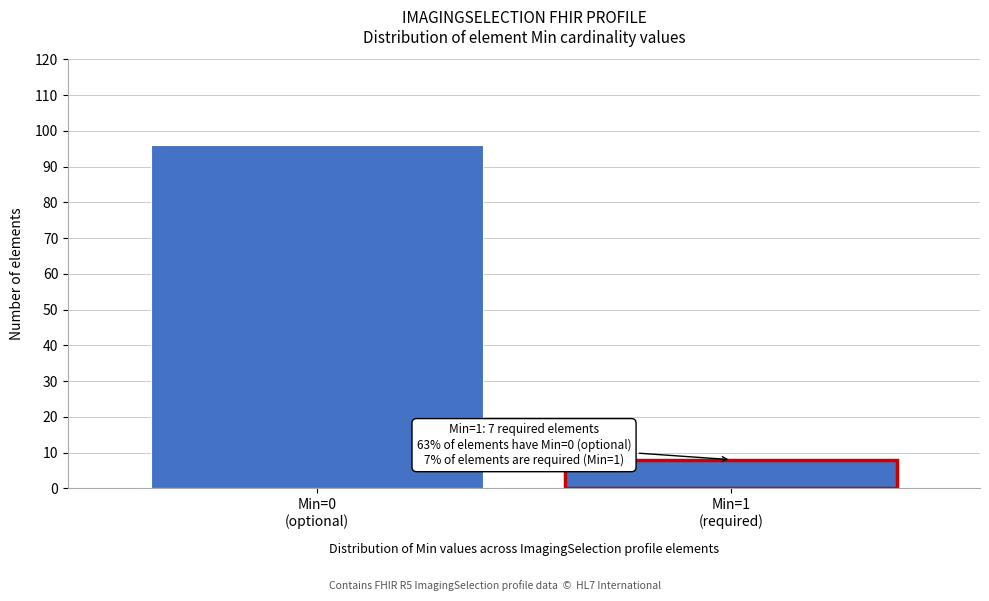

Reading left to right, list all the values displayed in this chart.

96	8